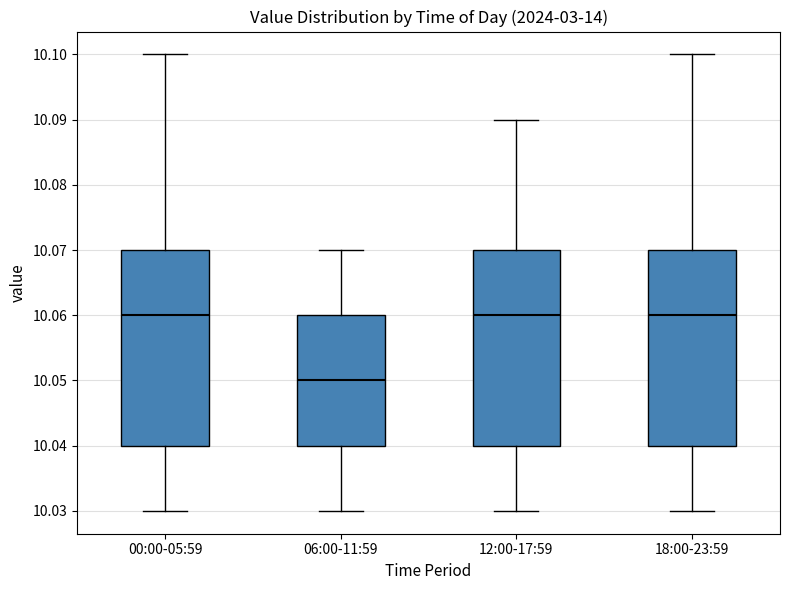

Which box's median line is the lowest?

06:00-11:59